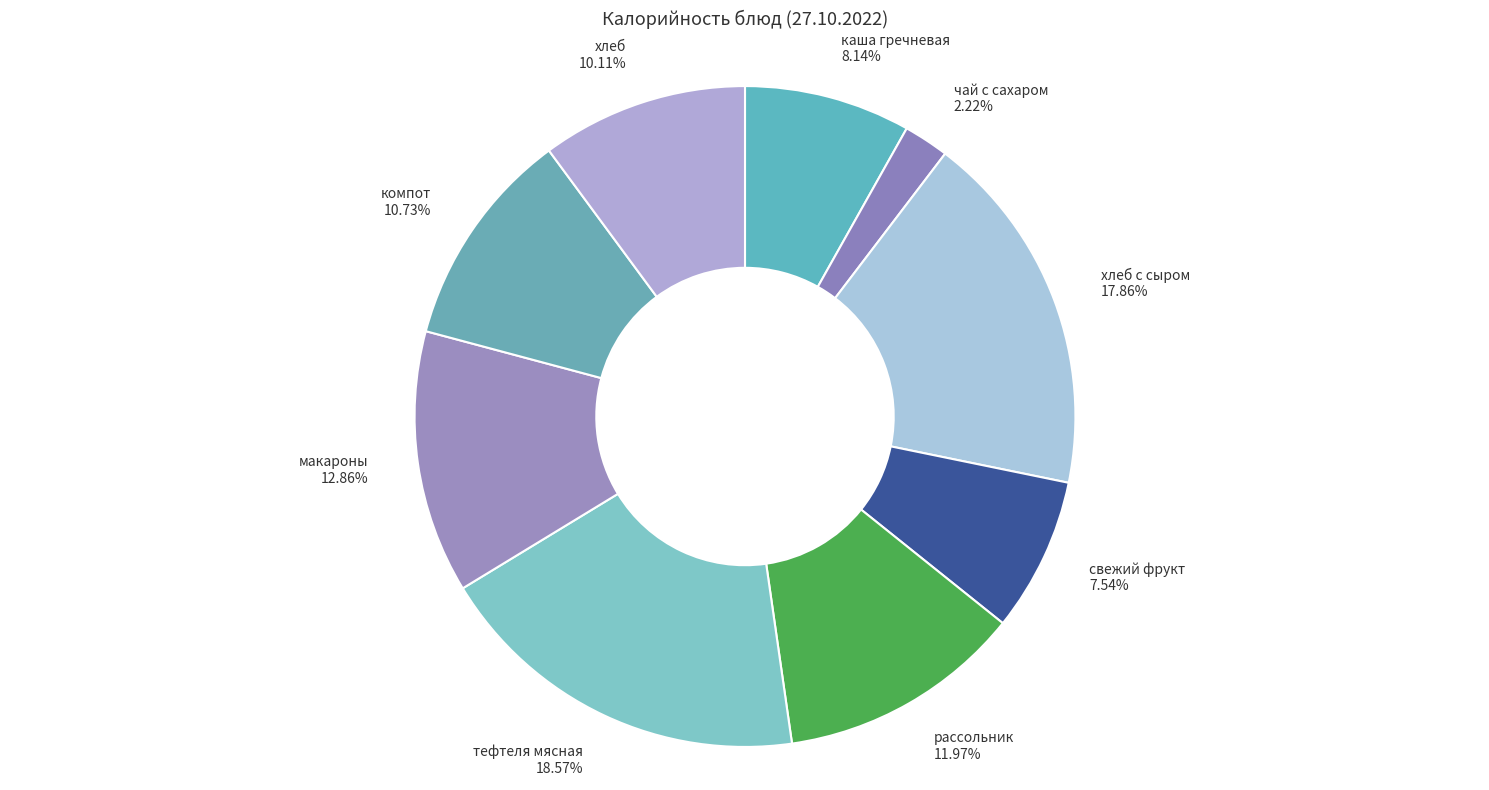

To the nearest percent, what is the difference between the largest and smallest slice percentages?

16%